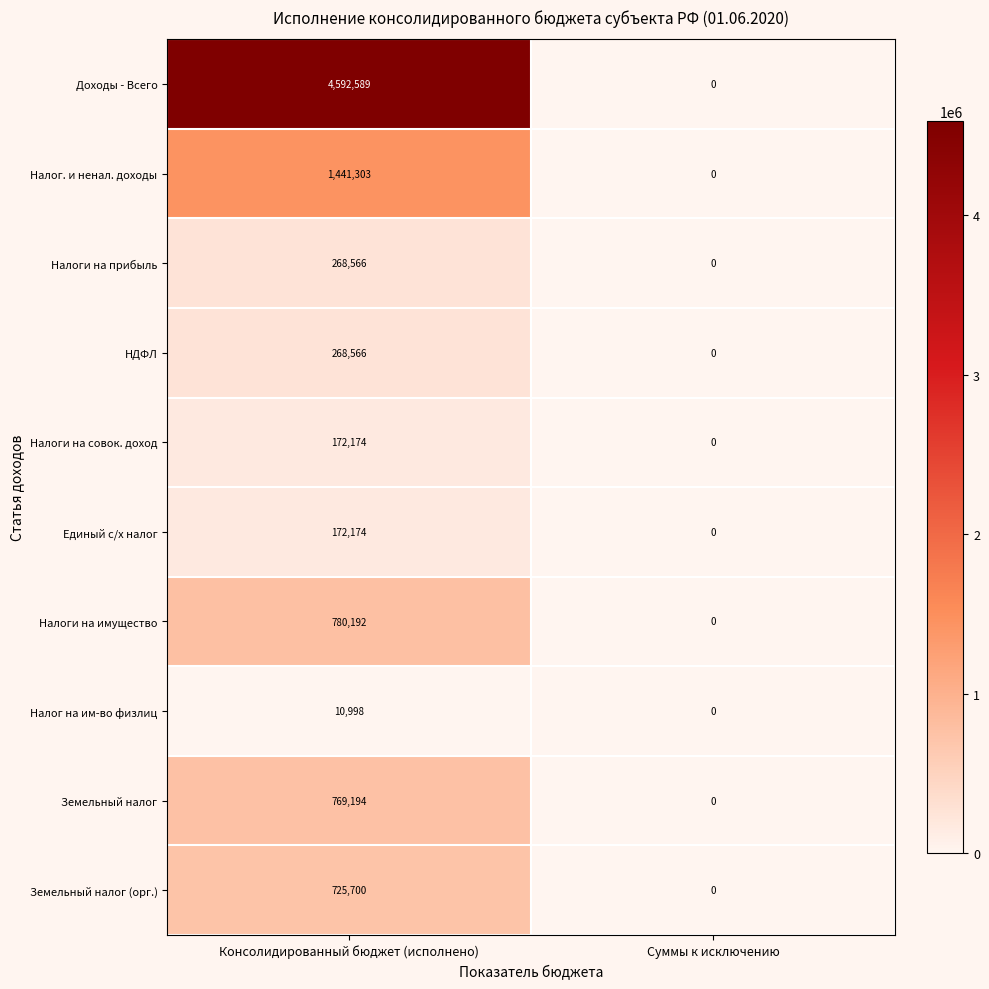

How many data points in Налог на им-во физлиц are less than 10998?

1